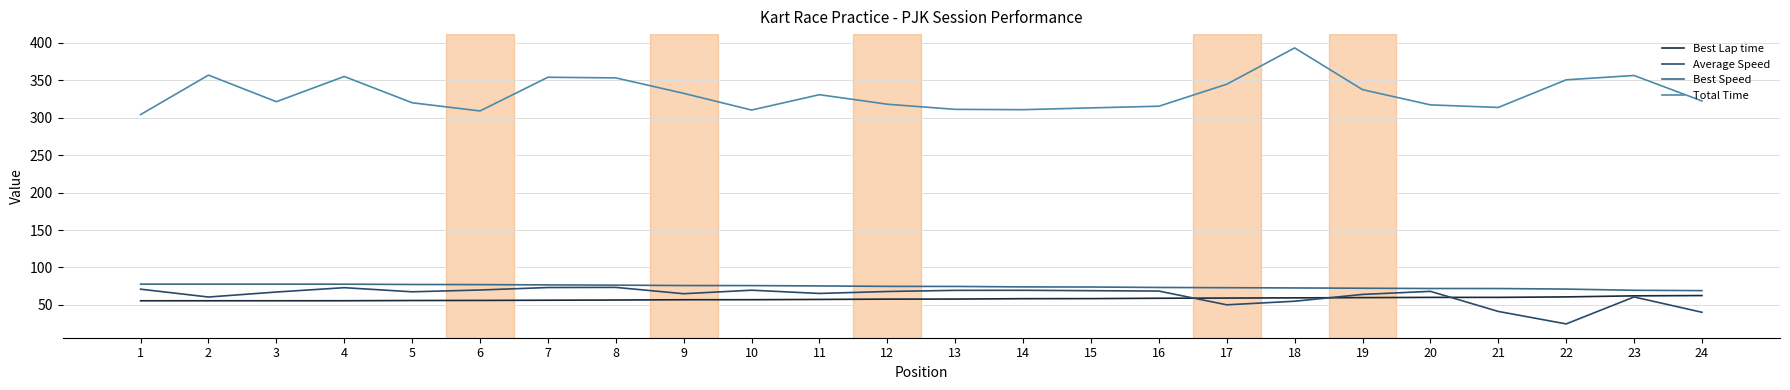

Does the chart have visible grid lines?

Yes